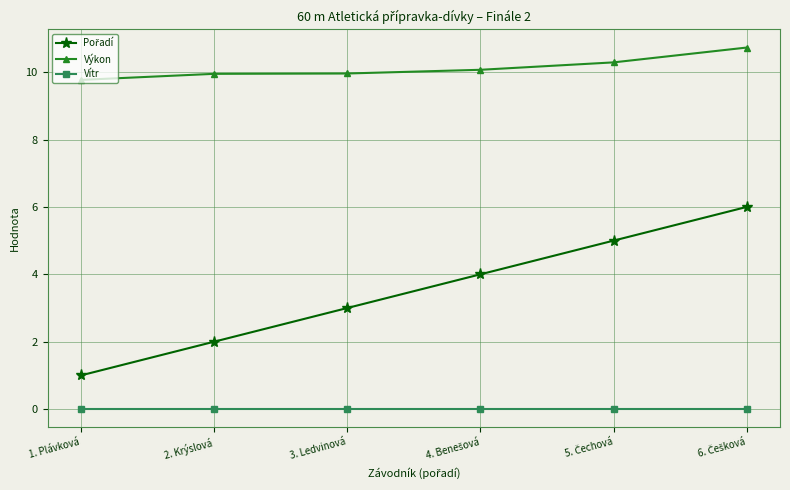

True or false: Vítr and Výkon intersect in this chart.

False